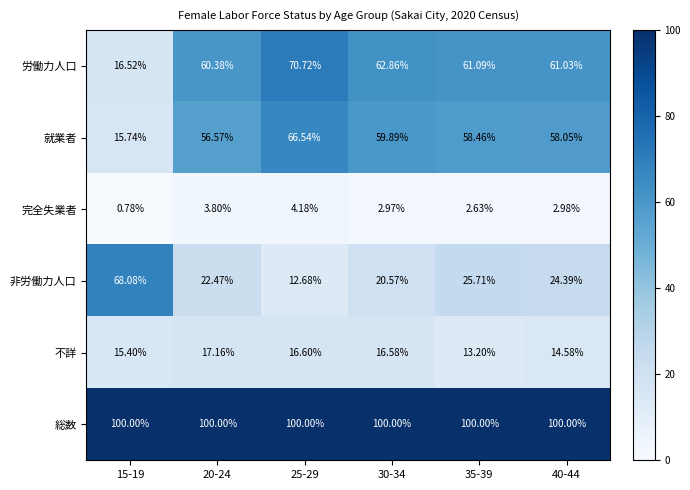

How many distinct data groups are displayed?

6